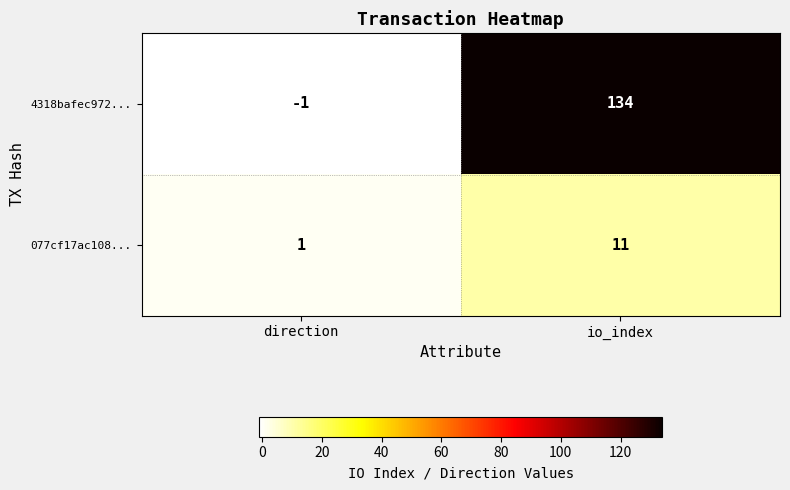

At which category does the chart reach its minimum across all series?

direction